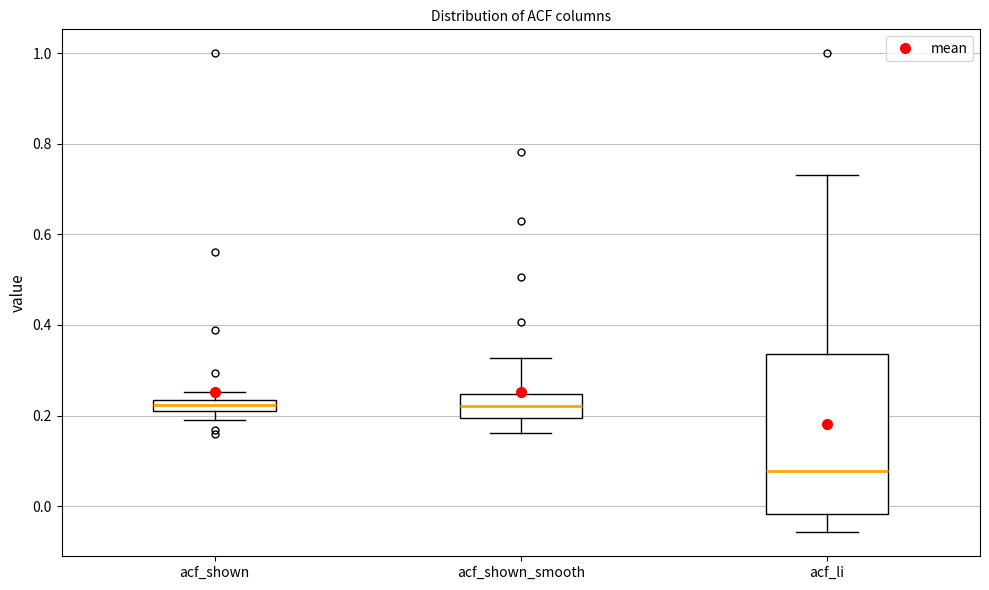

Which box has the lowest median line?

acf_li